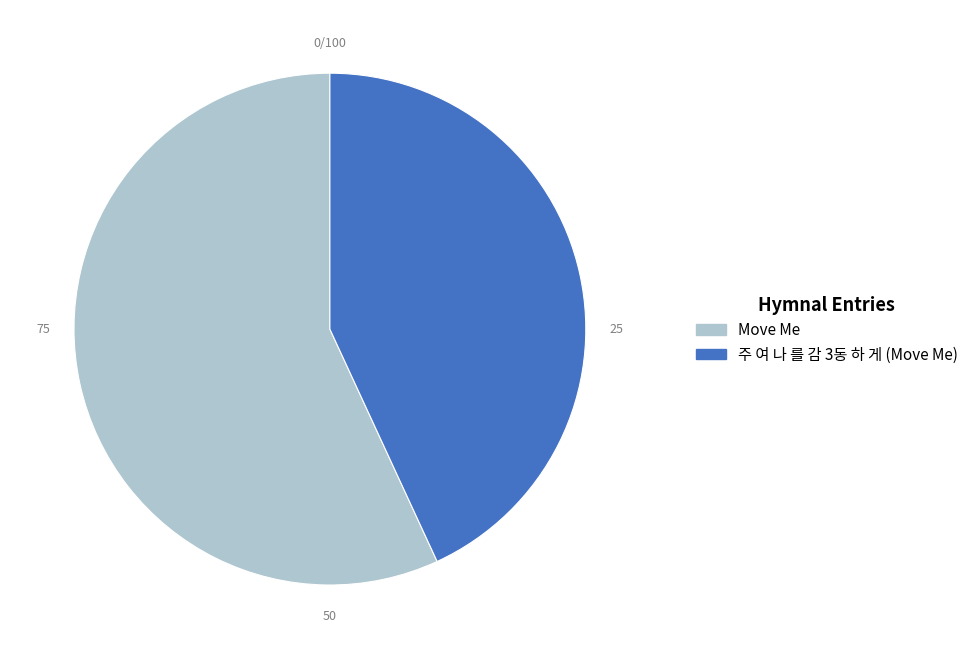

How many segments does this pie chart have?

2